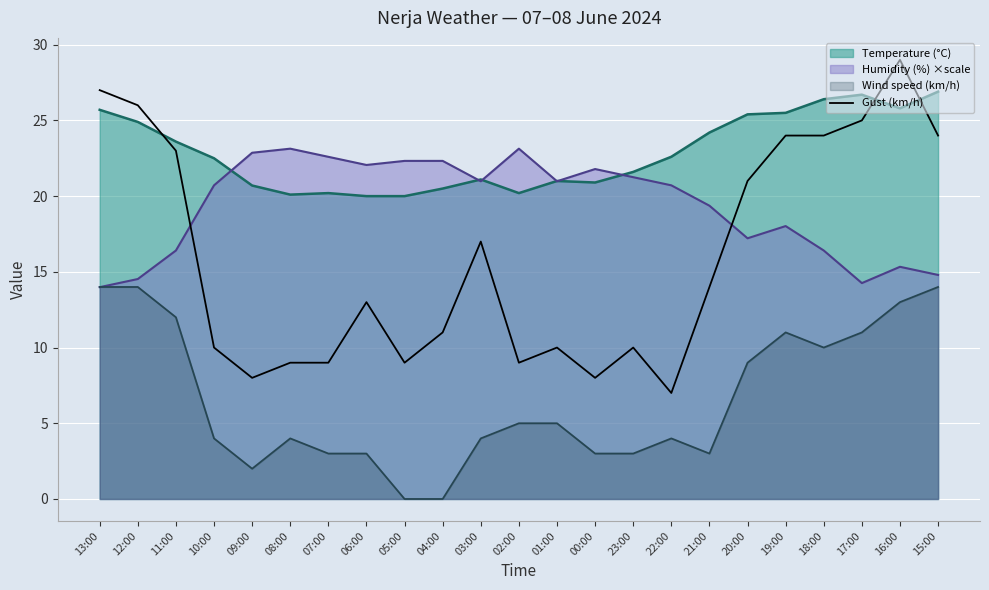

At 20:00, list the series in order from largest to smallest.

Temperature (°C), Gust (km/h), Humidity (%) ×scale, Wind speed (km/h)